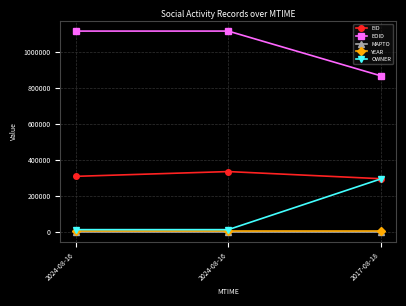

Reading left to right, transcribe all the data shown in this chart.

EID: 2024-08-16=307336	2024-08-16=333900	2017-08-18=294103
EOID: 2024-08-16=1115469	2024-08-16=1115470	2017-08-18=866526
MAPTO: 2024-08-16=0	2024-08-16=0	2017-08-18=0
YEAR: 2024-08-16=2017	2024-08-16=2017	2017-08-18=2017
OWNER: 2024-08-16=10800	2024-08-16=10800	2017-08-18=292957